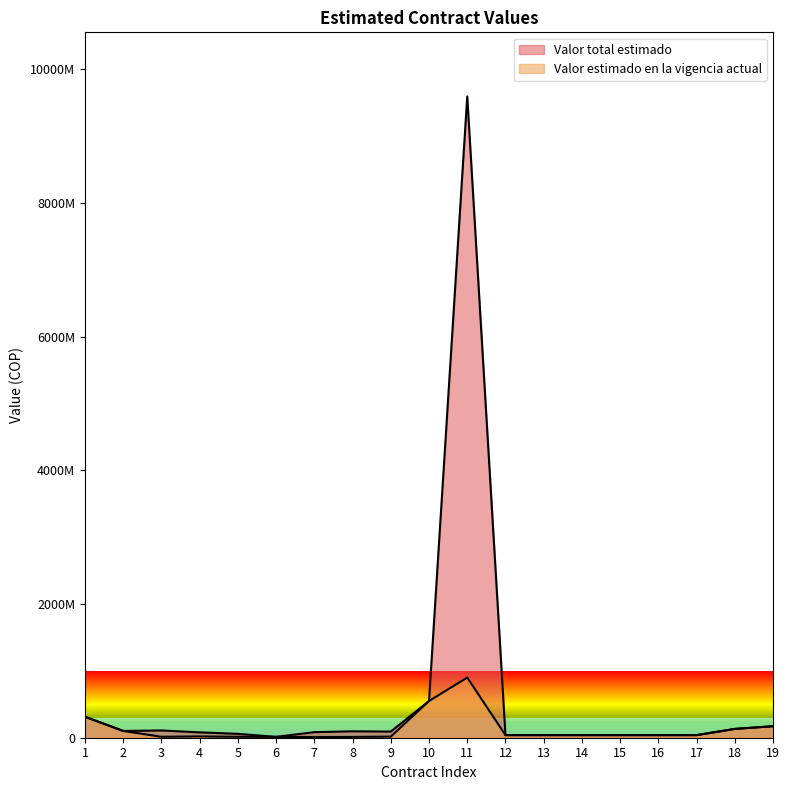

Which series changed the most between 4 and 12?

Valor total estimado